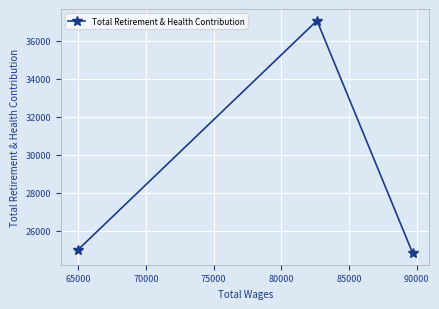

What is the maximum value shown in the chart?

37070